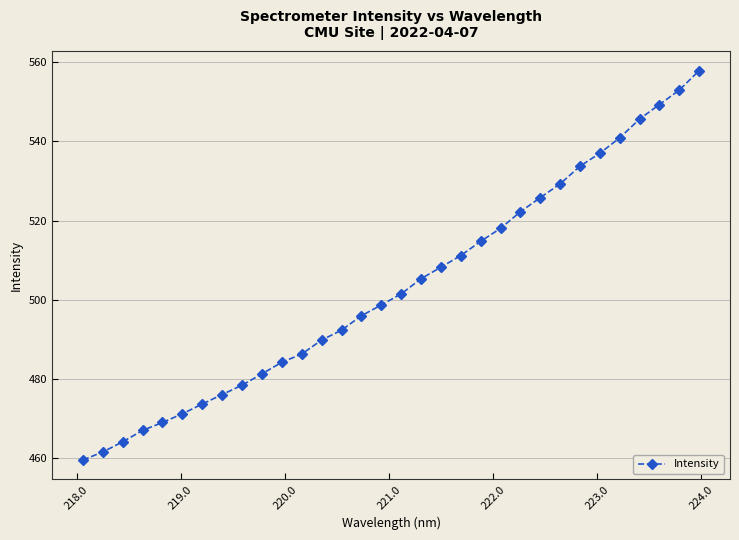

How many series are shown in this chart?

1